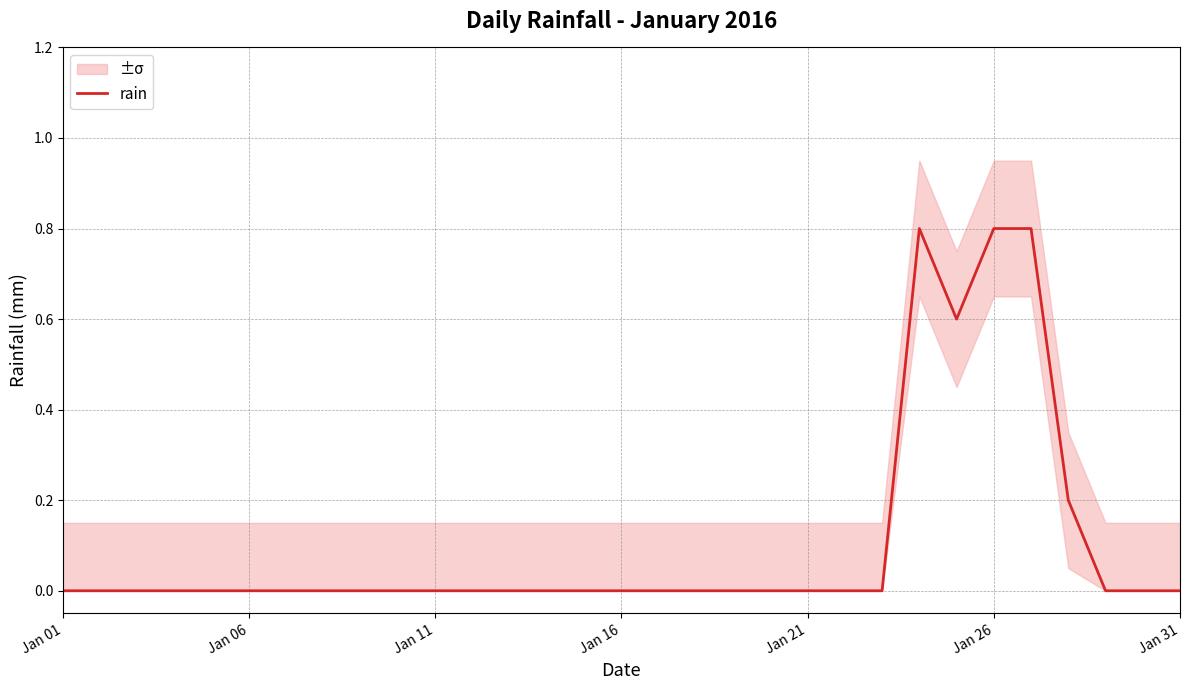

What is the value of the 27th point from the left?

0.8